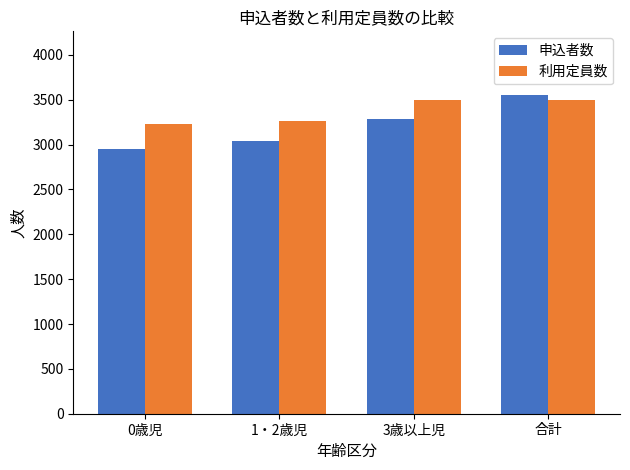

Reading right to left, list all the values displayed in this chart.

申込者数: 合計=3552	3歳以上児=3290	1・2歳児=3038	0歳児=2953
利用定員数: 合計=3500	3歳以上児=3500	1・2歳児=3265	0歳児=3234